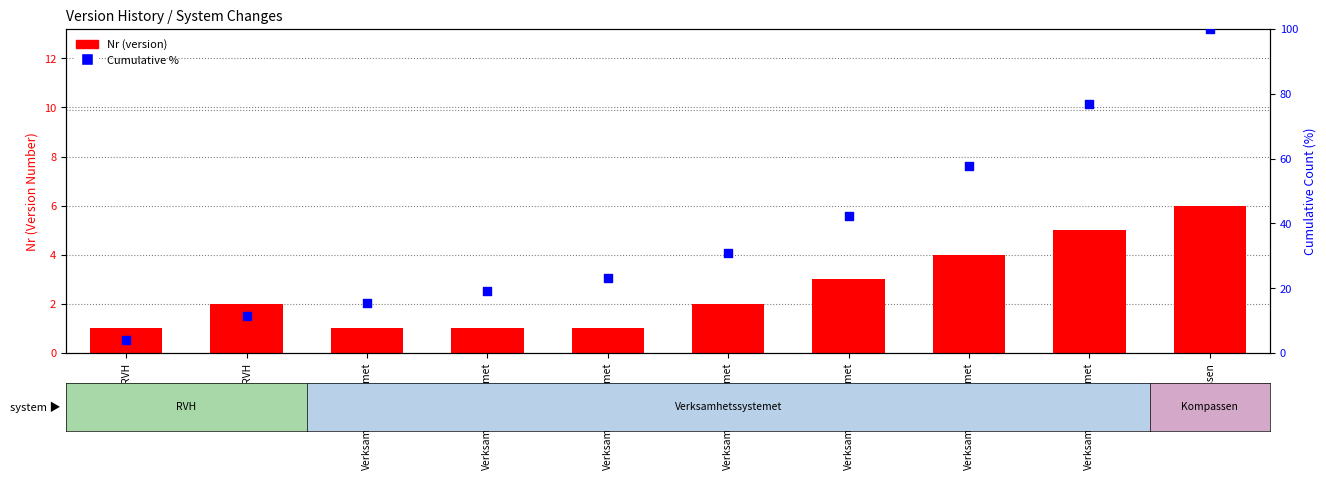

What are all the series names shown in the legend?

Nr (version), Cumulative %